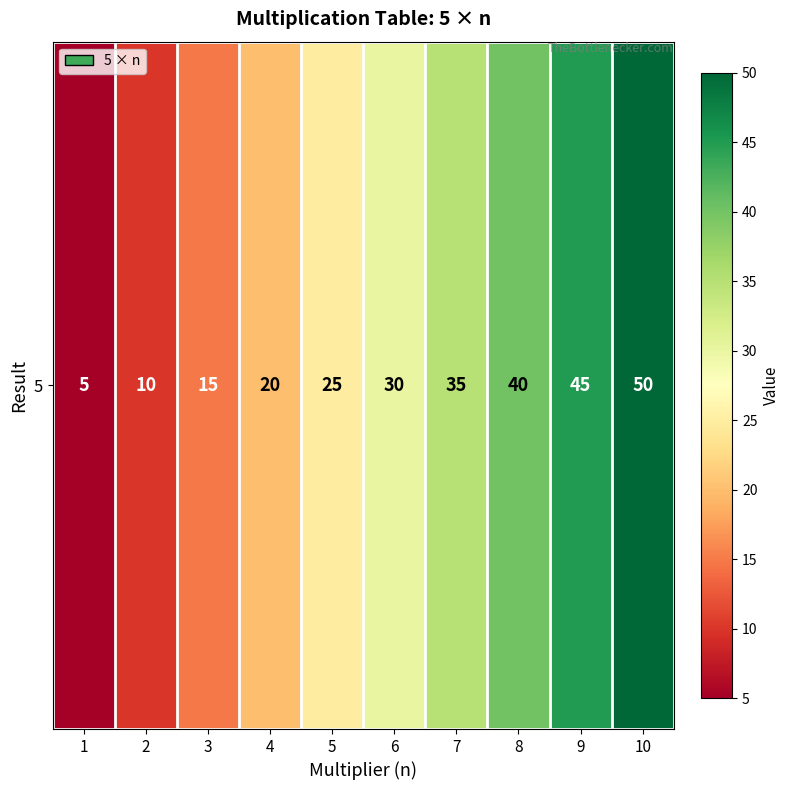

Approximately how many times larger is the value at 10 compared to 9?

1.1